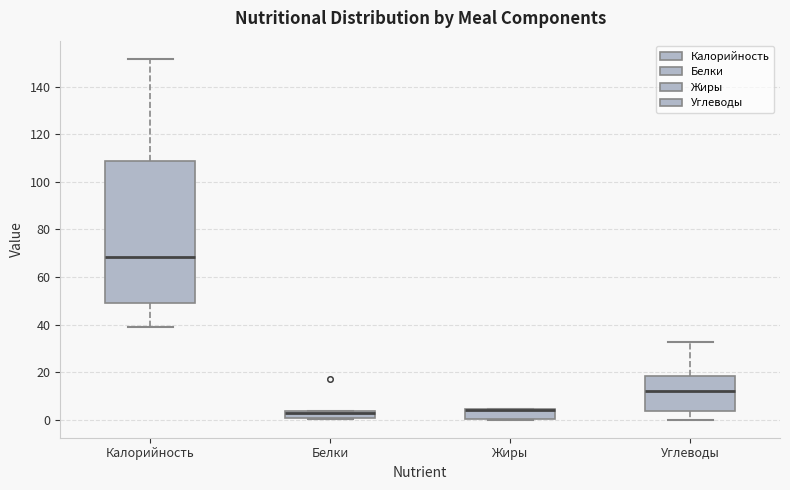

Which box is the tallest, from its lower edge to its upper edge?

Калорийность